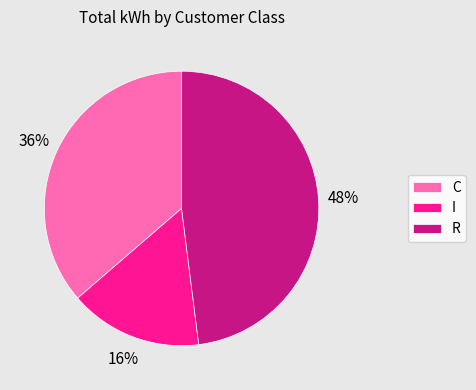

What is the smallest slice in the pie chart?

I